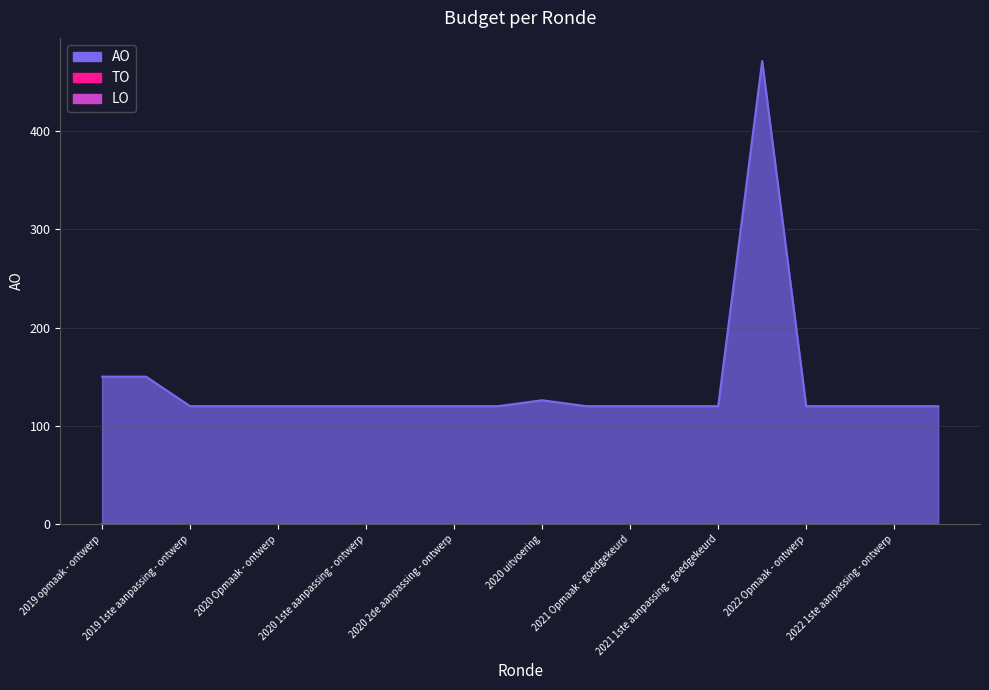

Reading right to left, extract all data points from this chart.

AO: 120	120	120	120	471	120	120	120	120	126	120	120	120	120	120	120	120	120	150	150
TO: 0	0	0	0	0	0	0	0	0	0	0	0	0	0	0	0	0	0	0	0
LO: 0	0	0	0	0	0	0	0	0	0	0	0	0	0	0	0	0	0	0	0